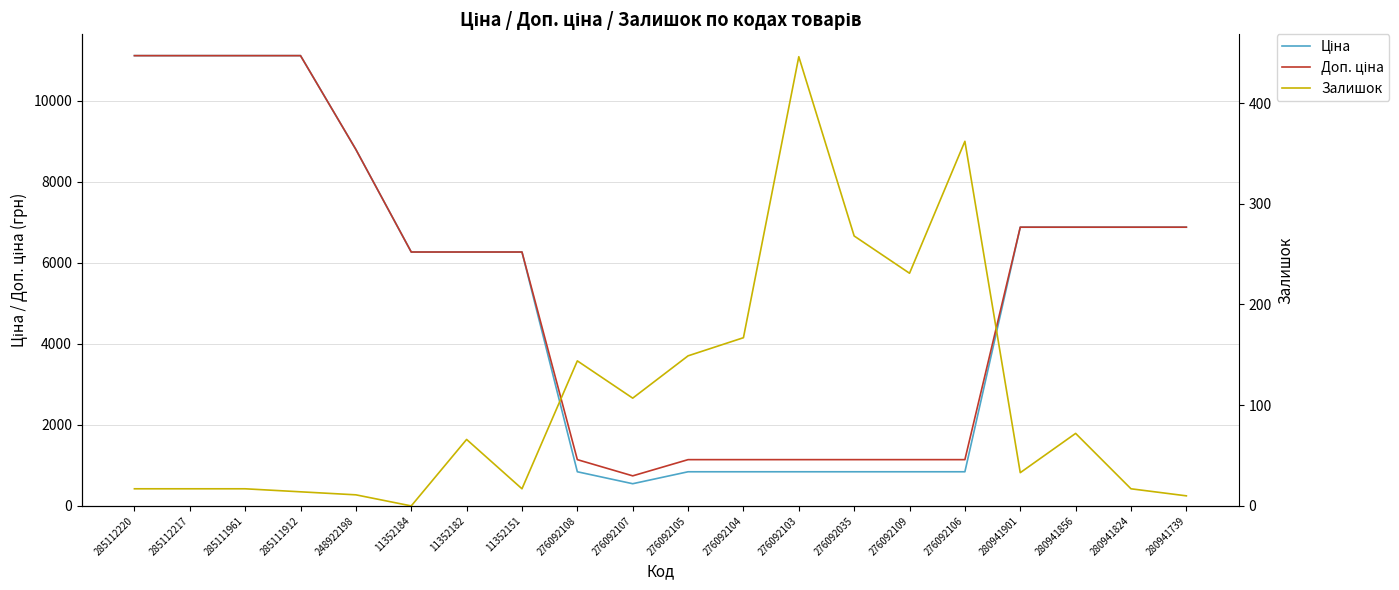

At which category does Доп. ціна reach its first local valley?

276092107